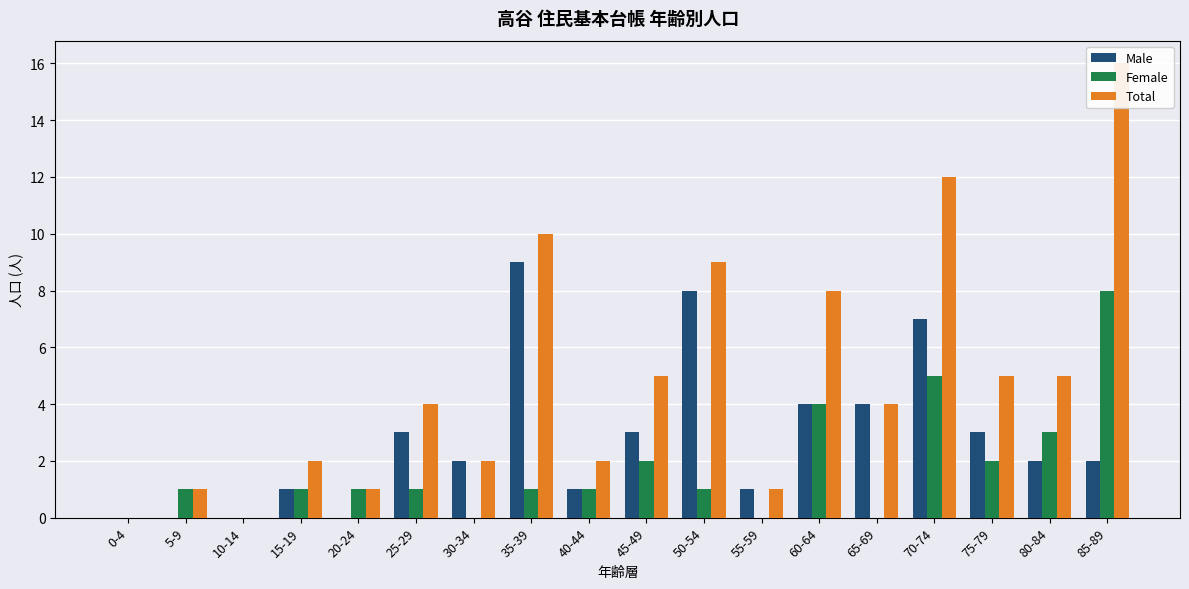

List the series in order of their peak value, highest first.

Total, Male, Female